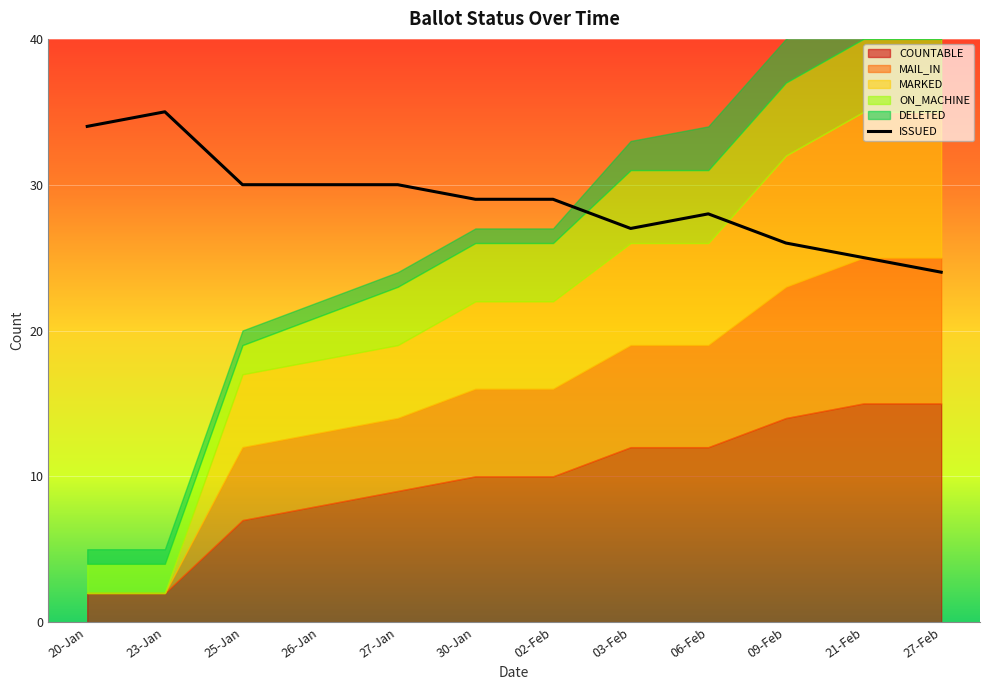

Between 26-Jan and 02-Feb, which is larger?

02-Feb